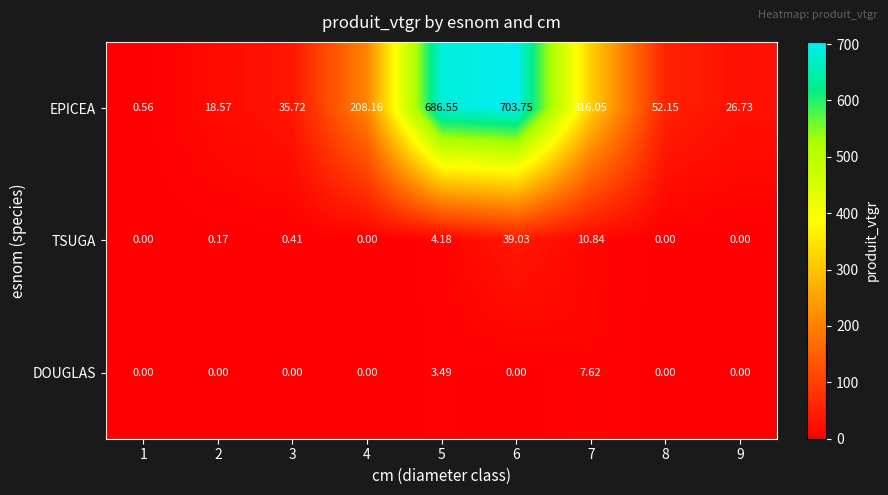

Which series has the widest spread of values?

EPICEA